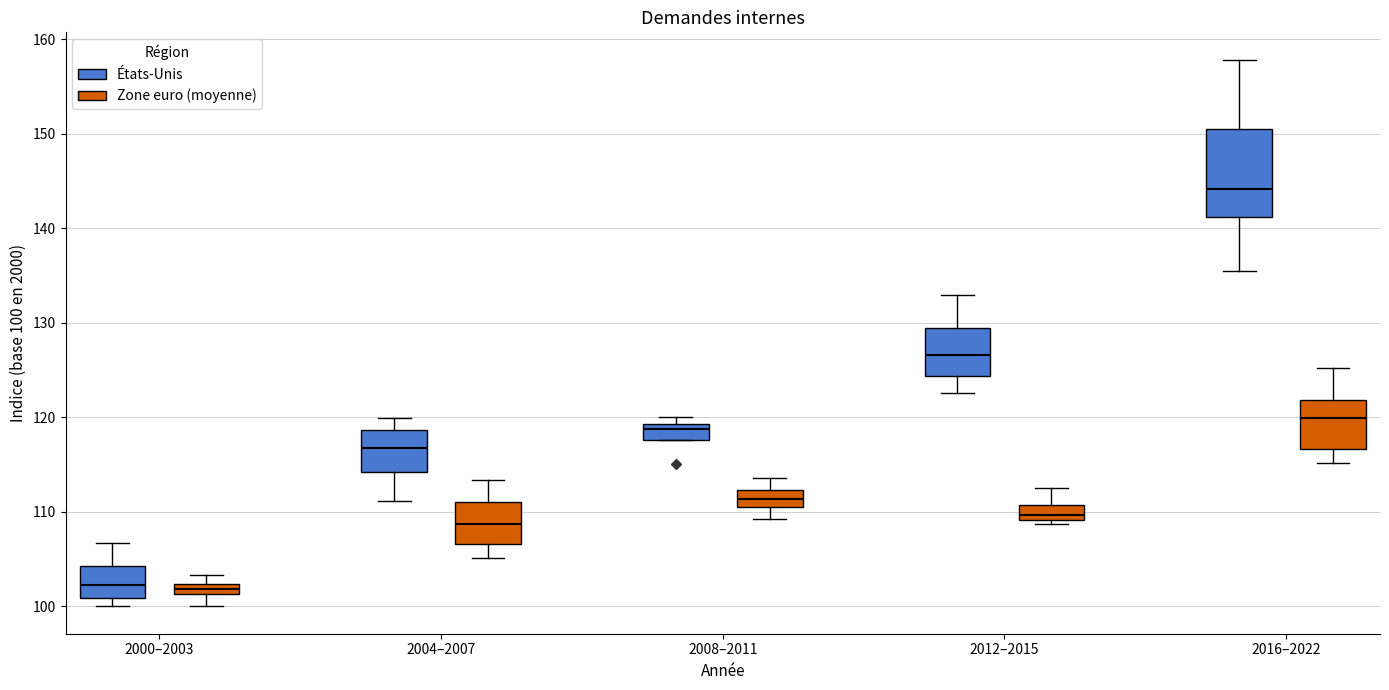

Where does the lower whisker of the box for 2008–2011 (Zone euro (moyenne)) end on the y-axis? The values are not printed on the chart, so give them approximately, as read against the axis.

109